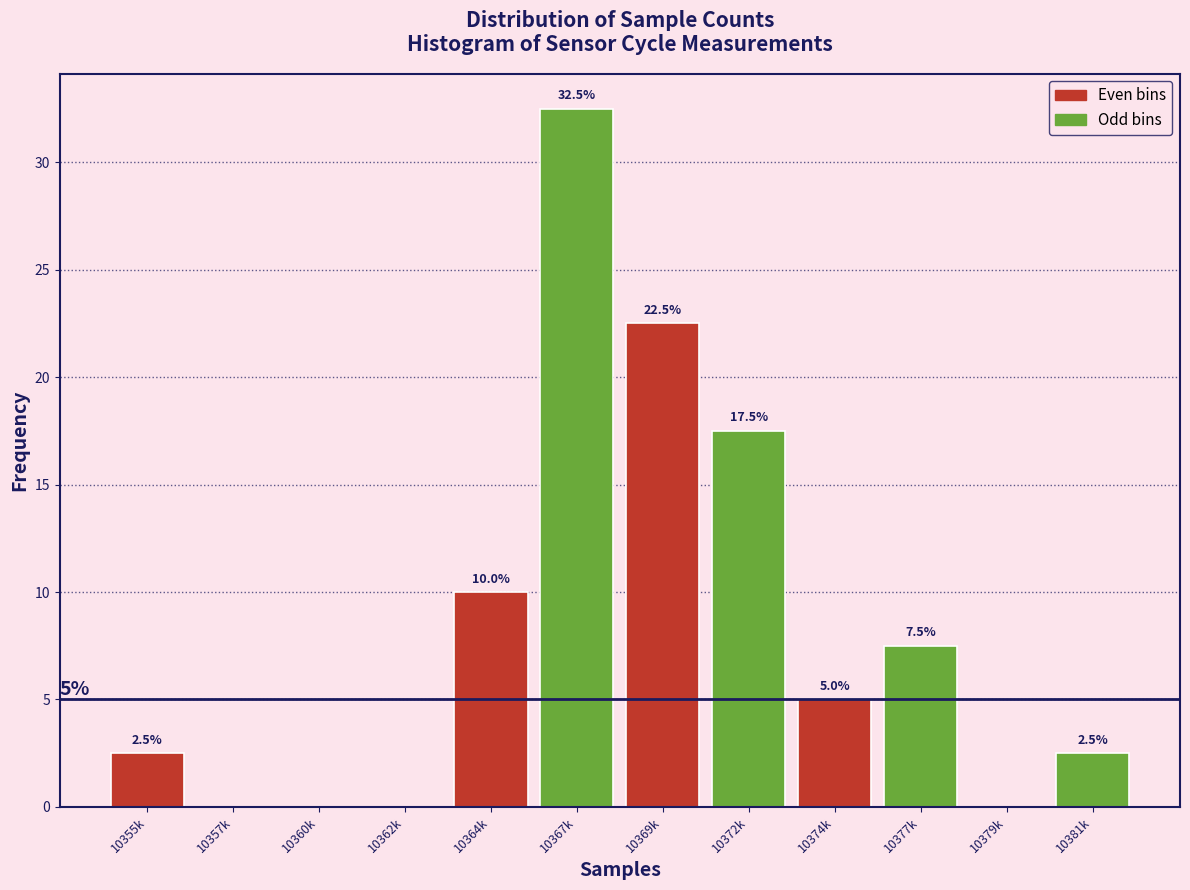

Reading left to right, extract all data points from this chart.

10355k=2.5	10357k=0.0	10360k=0.0	10362k=0.0	10364k=10.0	10367k=32.5	10369k=22.5	10372k=17.5	10374k=5.0	10377k=7.5	10379k=0.0	10381k=2.5